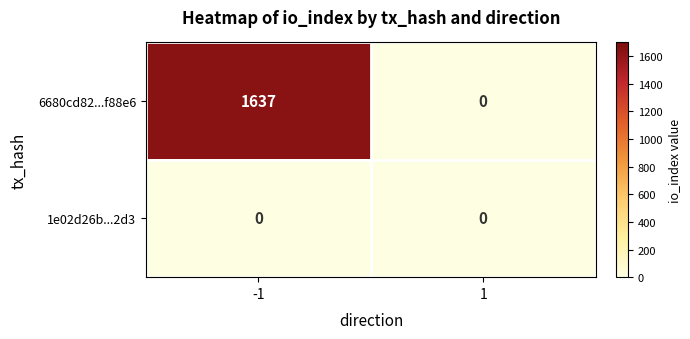

Rank the series by their average value, from highest to lowest.

6680cd82...f88e6, 1e02d26b...2d3